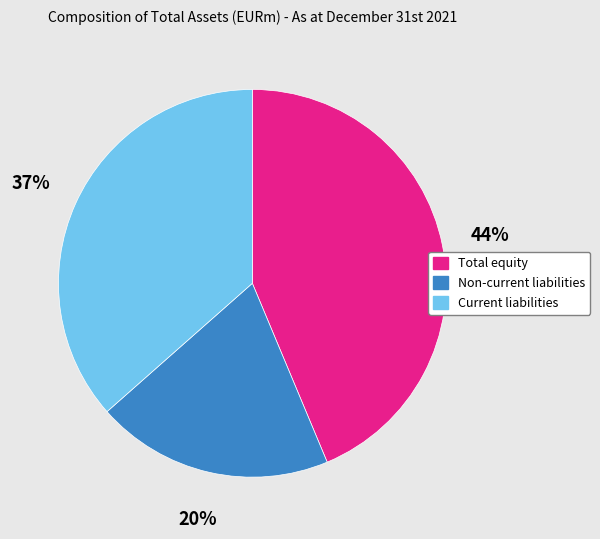

Is it true that Current liabilities is 45% of the pie?

False